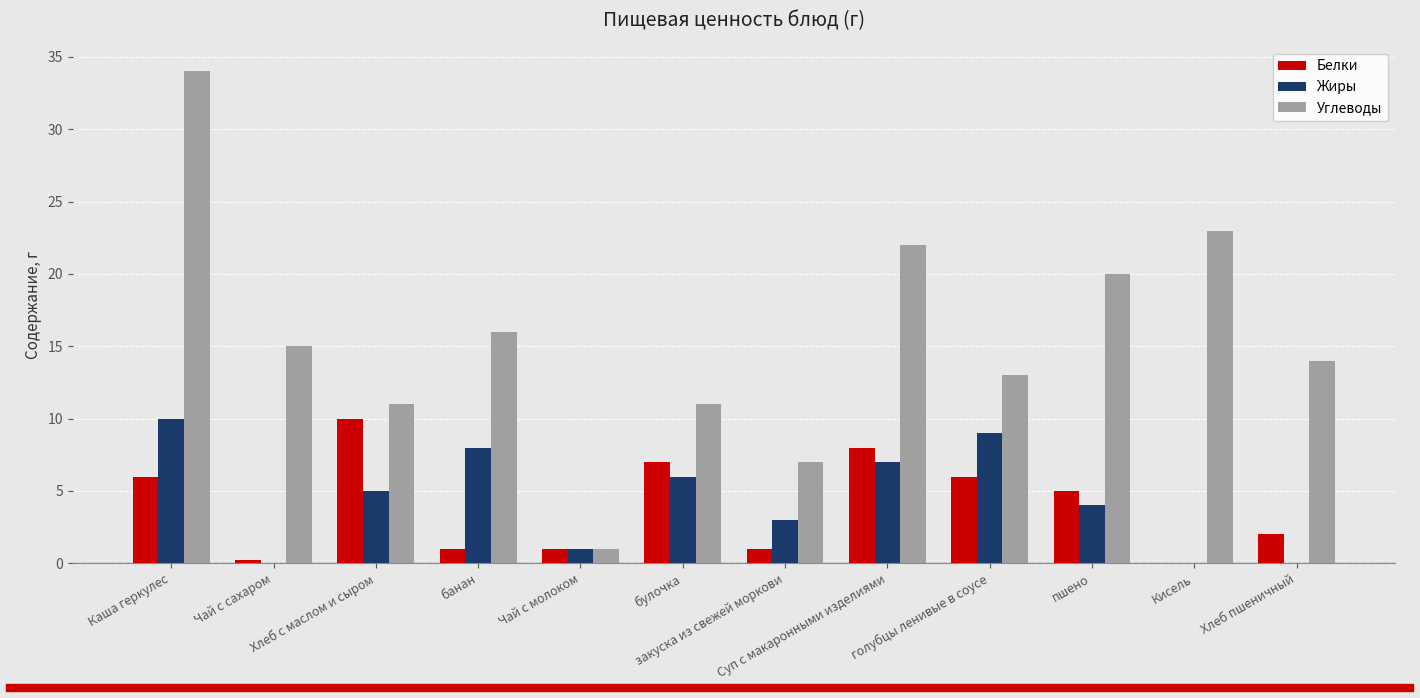

At which label is Жиры closest to 5?

Хлеб с маслом и сыром